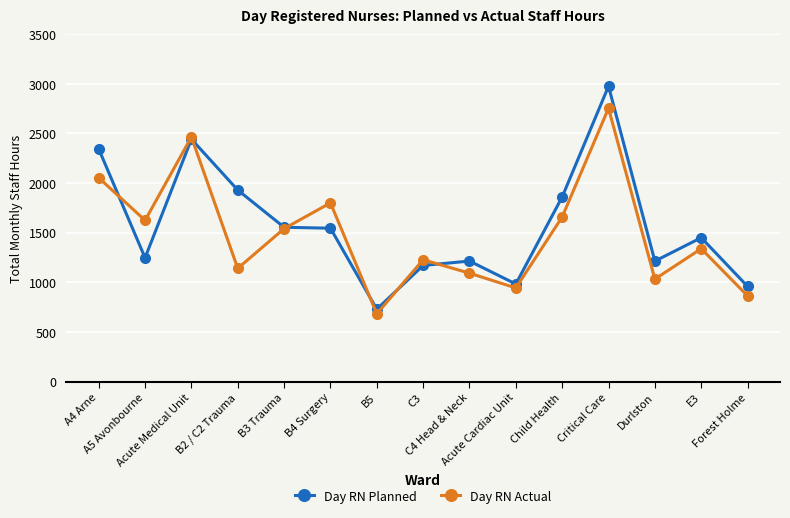

What position from the left is Acute Cardiac Unit?

10